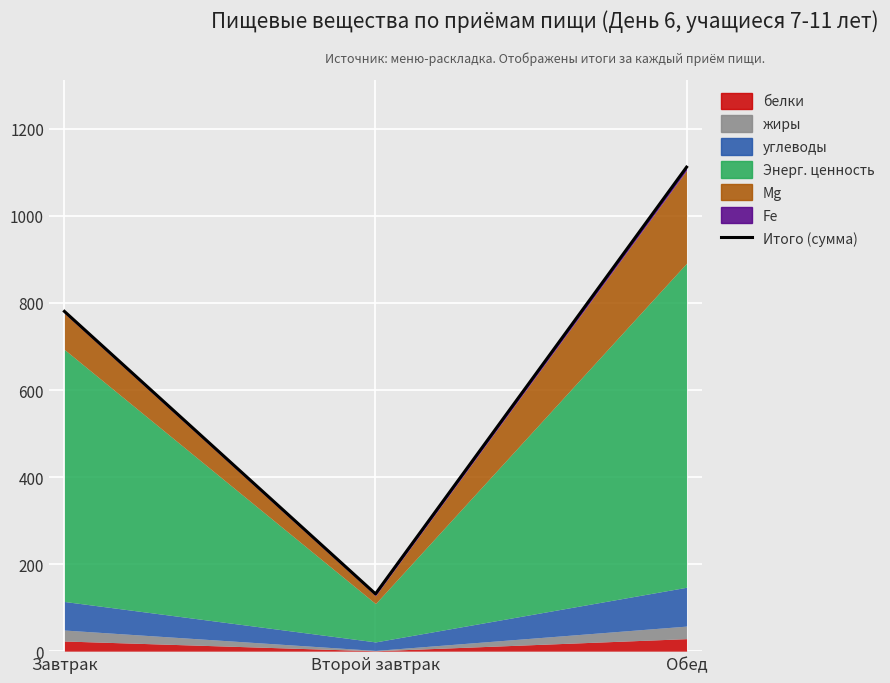

List the labels in order of value, smallest first.

Второй завтрак, Завтрак, Обед